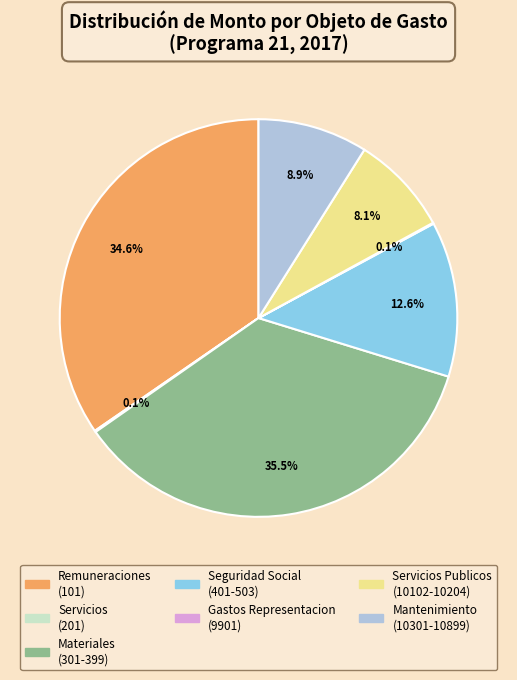

Does any single category account for the majority?

No